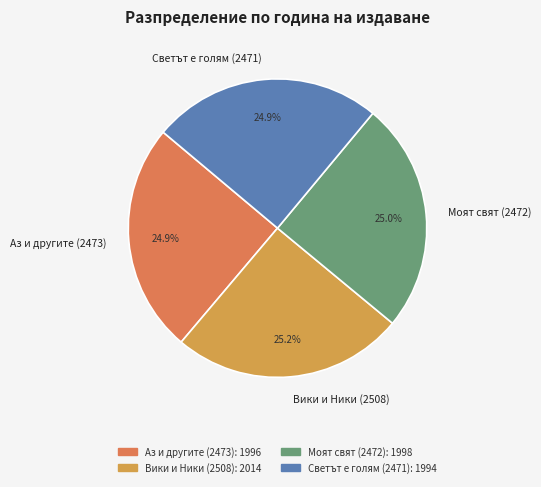

Is it true that Моят свят (2472) is 25% of the pie?

True